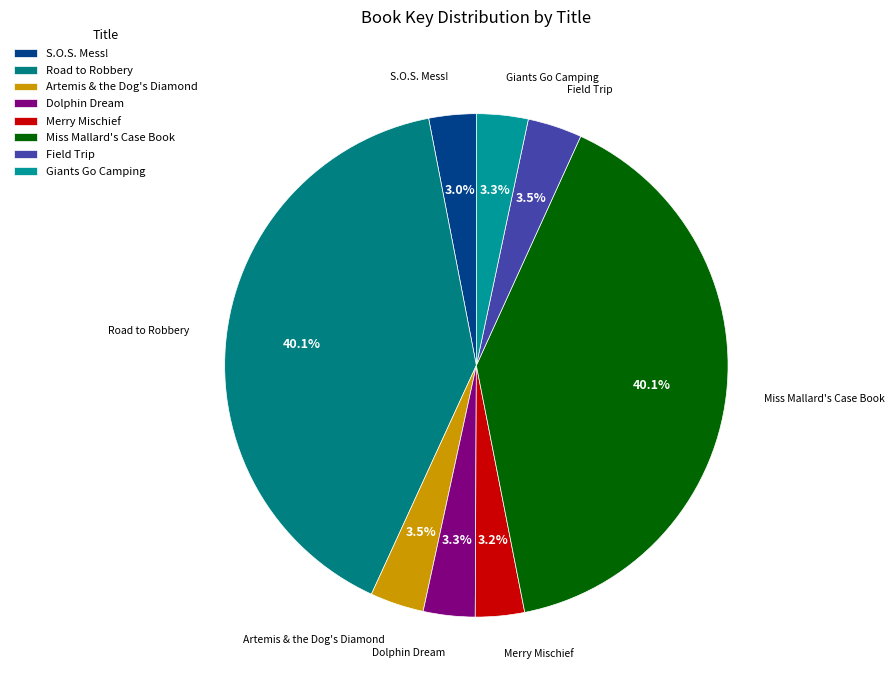

Is the sum of Giants Go Camping and Merry Mischief greater than half?

No